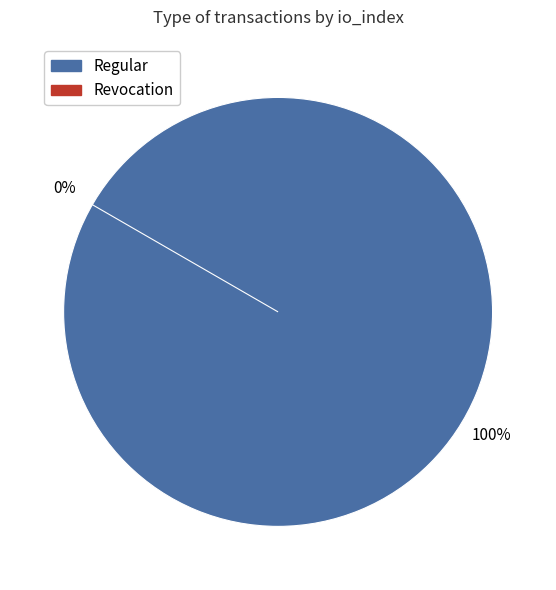

Is Regular the majority of the pie?

Yes